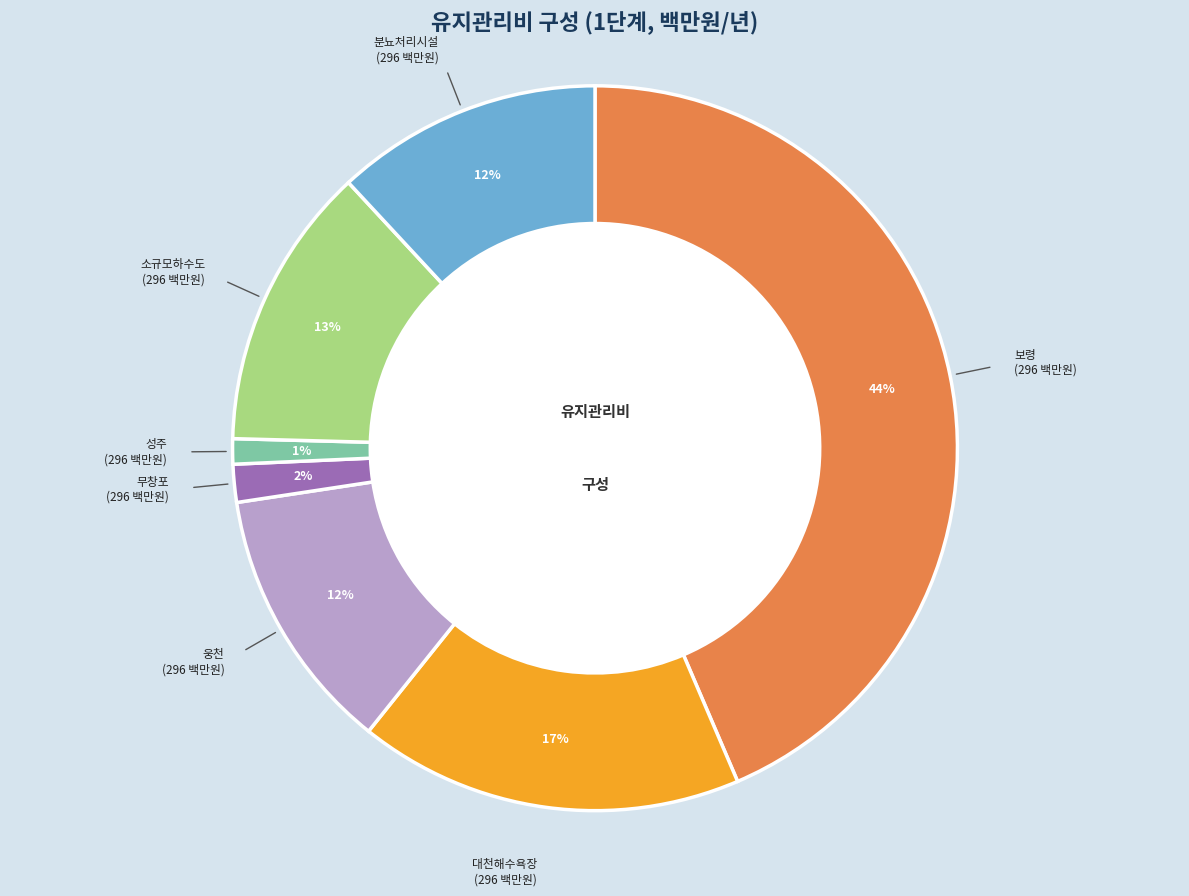

Is 무창포 the majority of the pie?

No